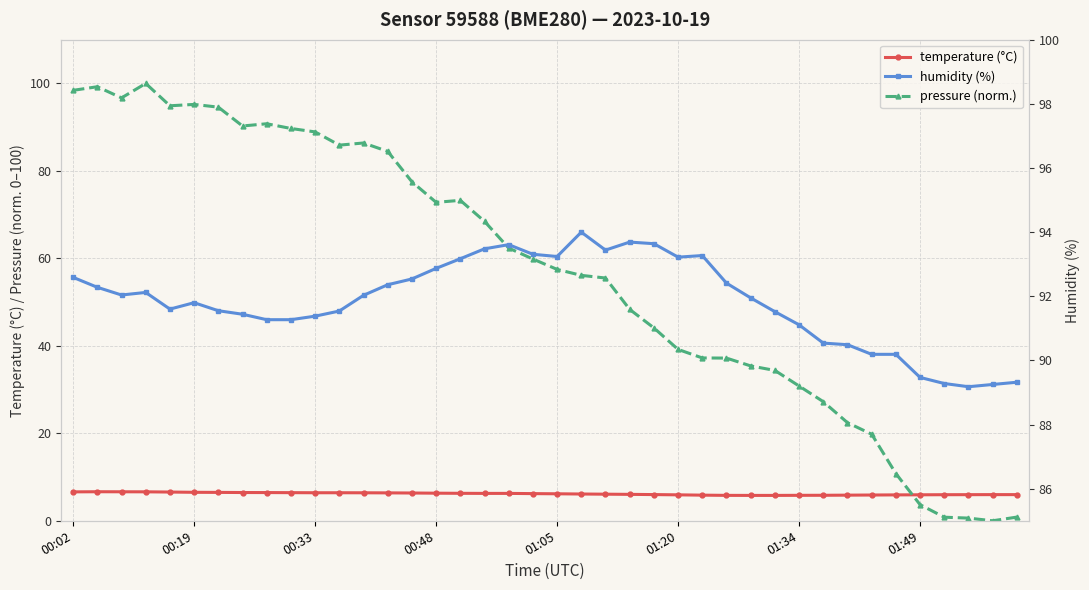

What is the difference between the highest and lowest values at 11?

85.1